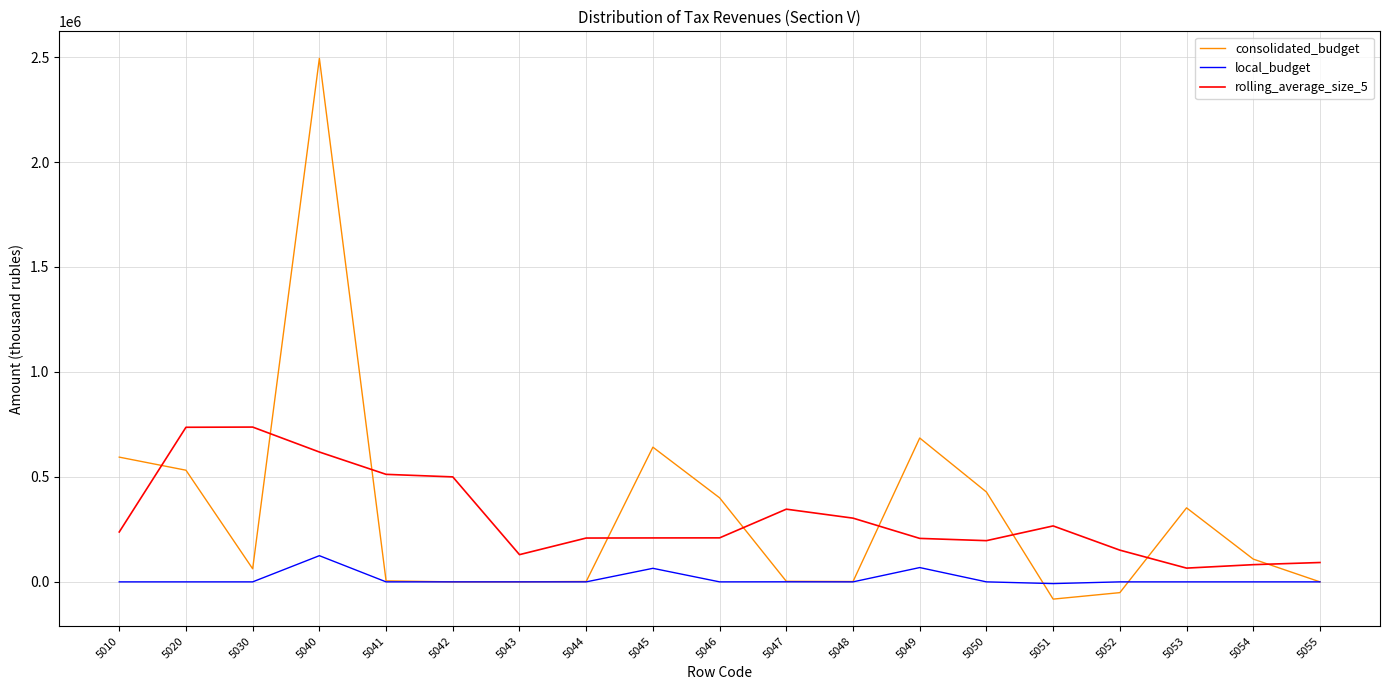

Is this an area chart (filled region under the line)?

No